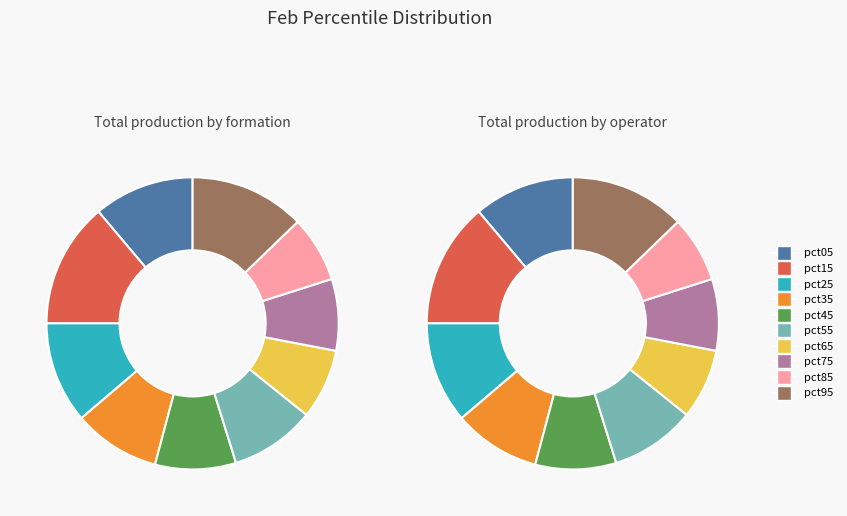

What percentage is the pct85 slice, to the nearest percent?

7%